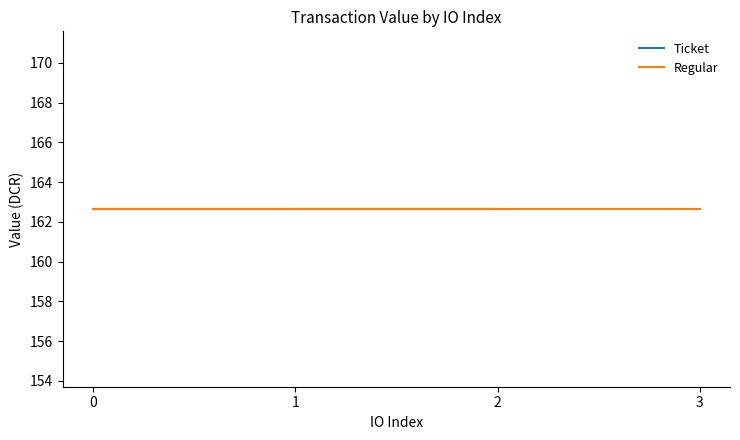

How many series are shown in this chart?

2